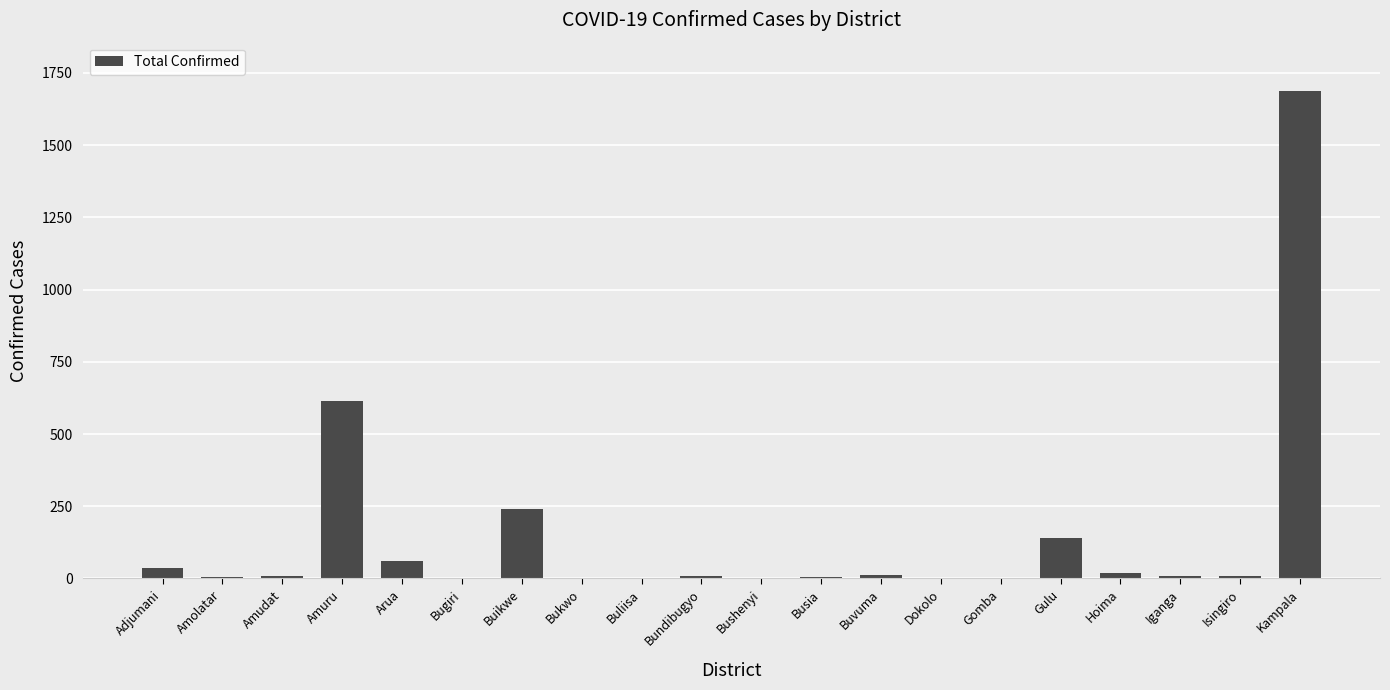

What is the sum of all values?

2862